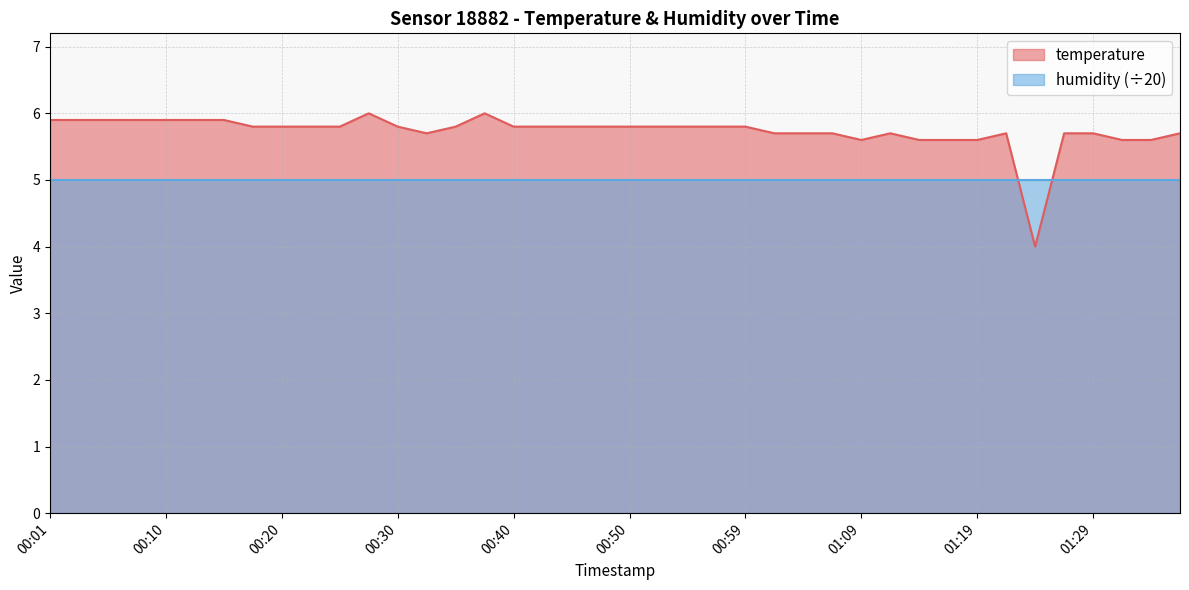

Count the number of categories in the chart.

40